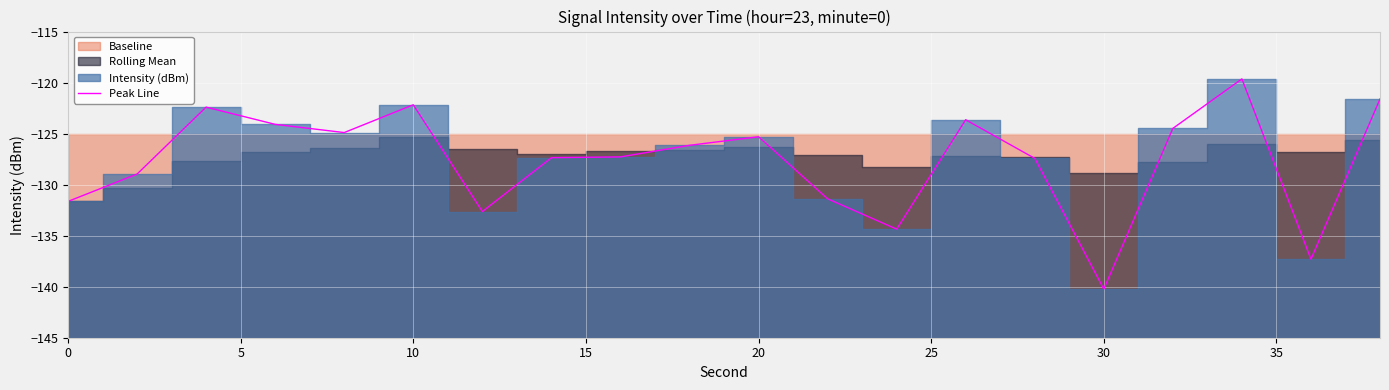

What is the difference between the maximum and minimum values?

20.6